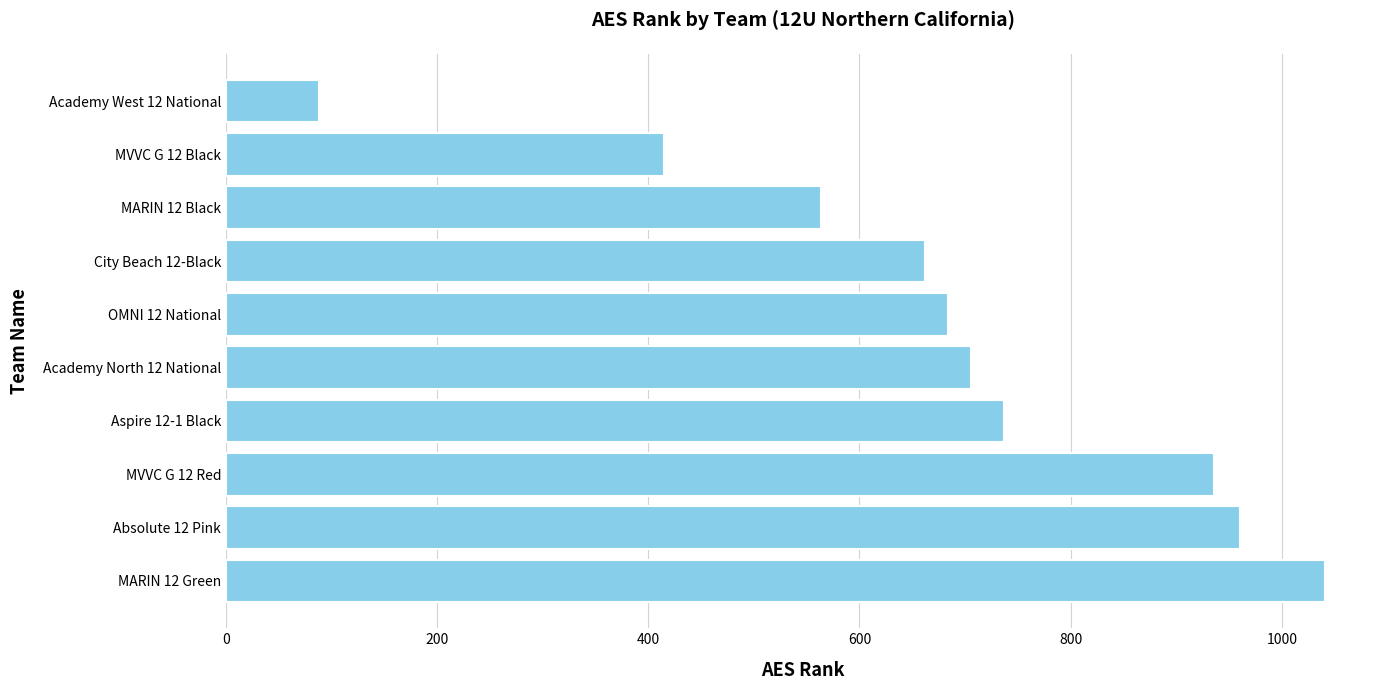

Are the bars horizontal?

Yes